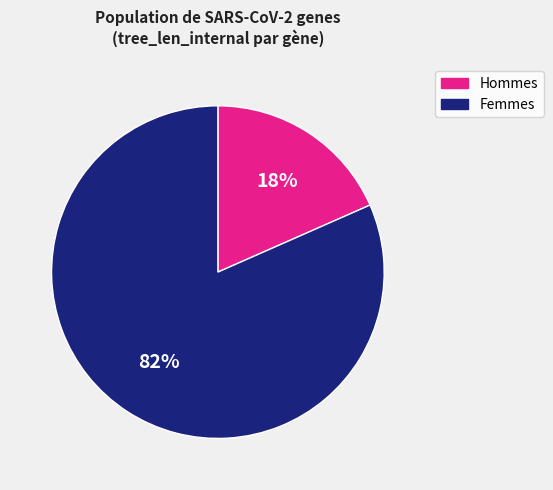

Does any single category account for the majority?

Yes